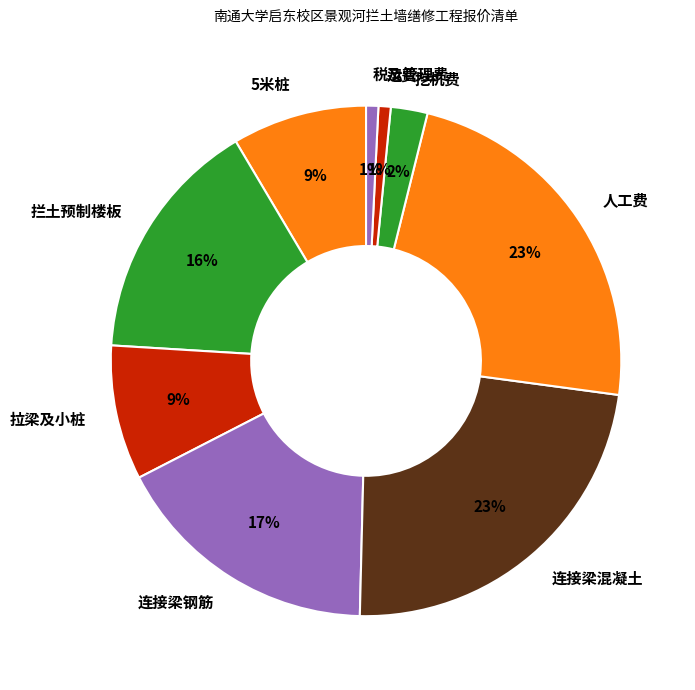

Is it true that 运费 is 1% of the pie?

True